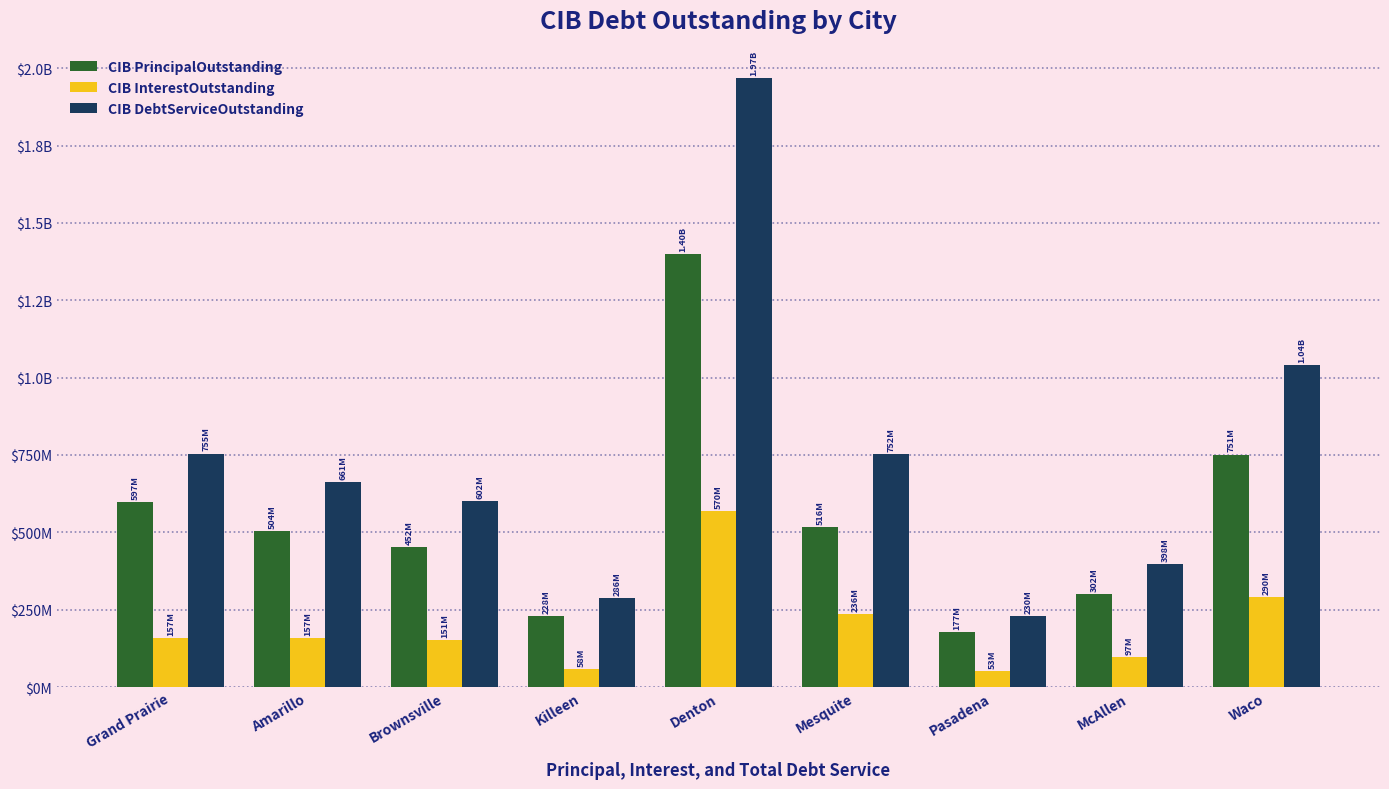

What is the maximum value shown in the chart?

1968516472.4